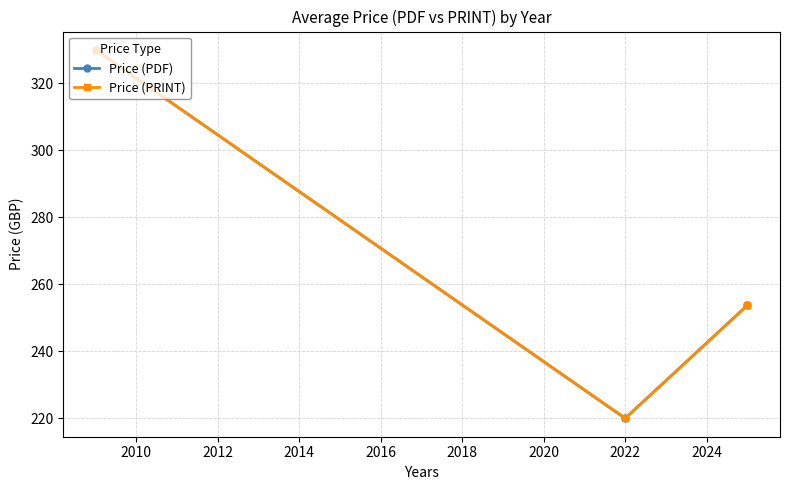

What is the sum of all Price (PRINT) values?

803.8